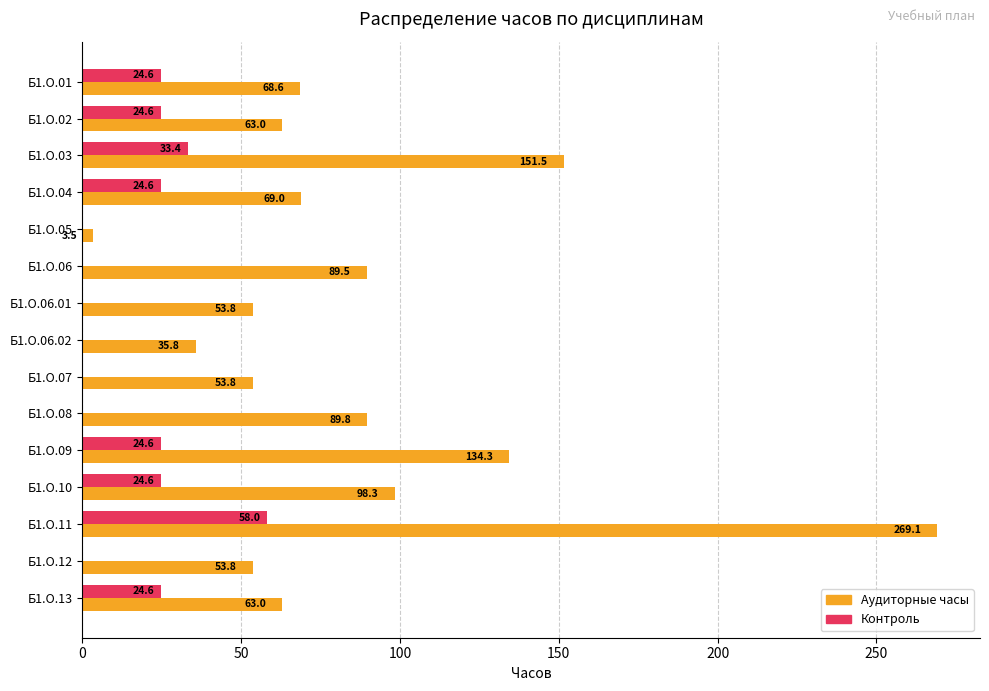

At which category is the sum across all series the highest?

Б1.О.11